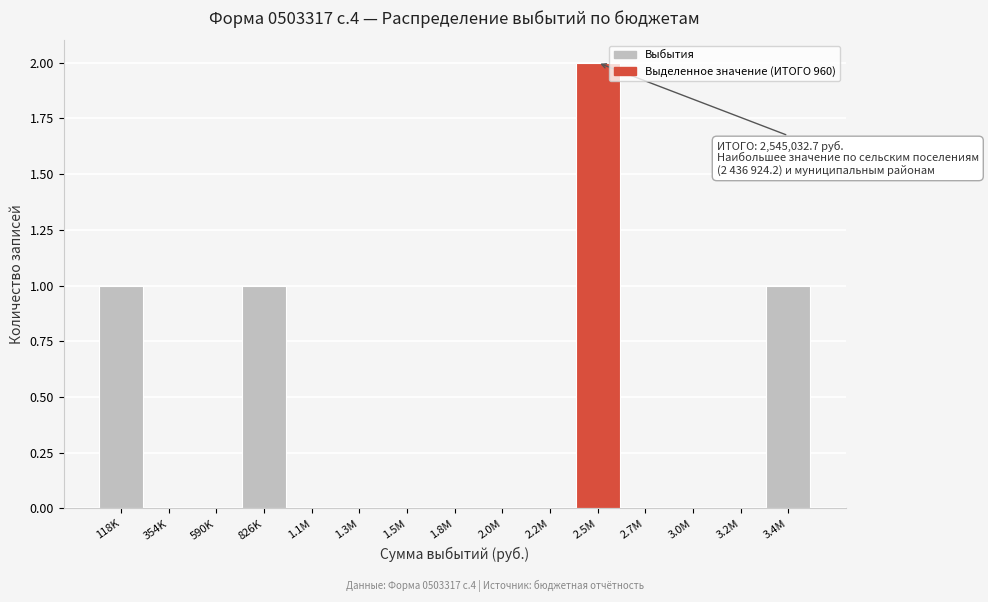

Reading left to right, list all the values displayed in this chart.

118K=1	354K=0	590K=0	826K=1	1.1M=0	1.3M=0	1.5M=0	1.8M=0	2.0M=0	2.2M=0	2.5M=2	2.7M=0	3.0M=0	3.2M=0	3.4M=1